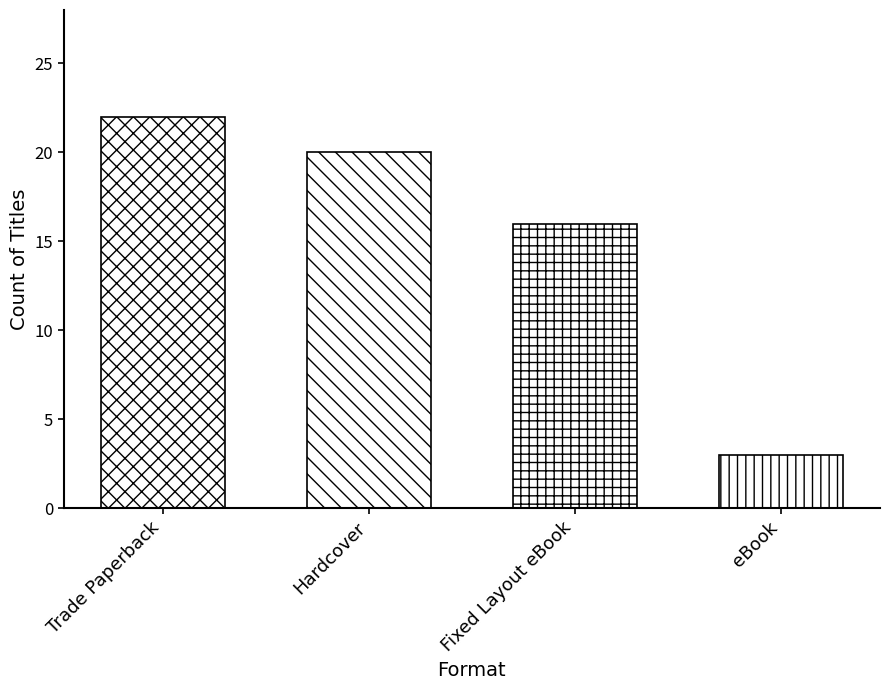

List the labels in order of value, smallest first.

eBook, Fixed Layout eBook, Hardcover, Trade Paperback